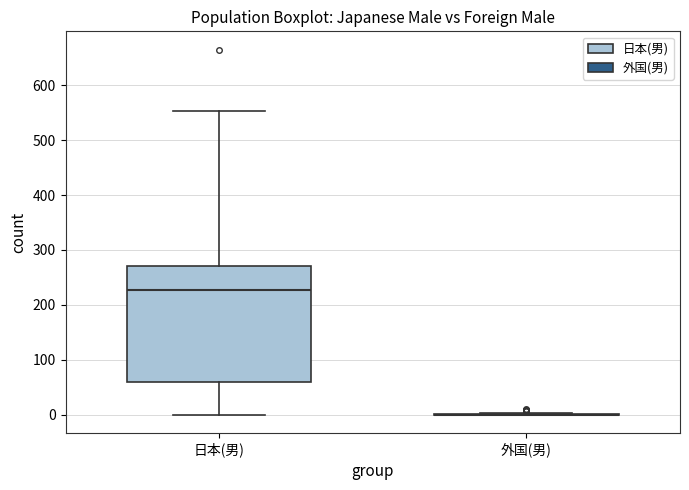

Which box is the tallest, from its lower edge to its upper edge?

日本(男)